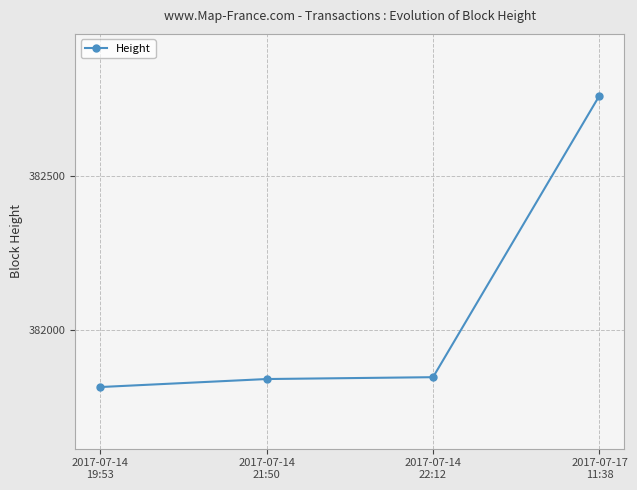

Is it true that the value at 2017-07-14
19:53 is 553715?

False